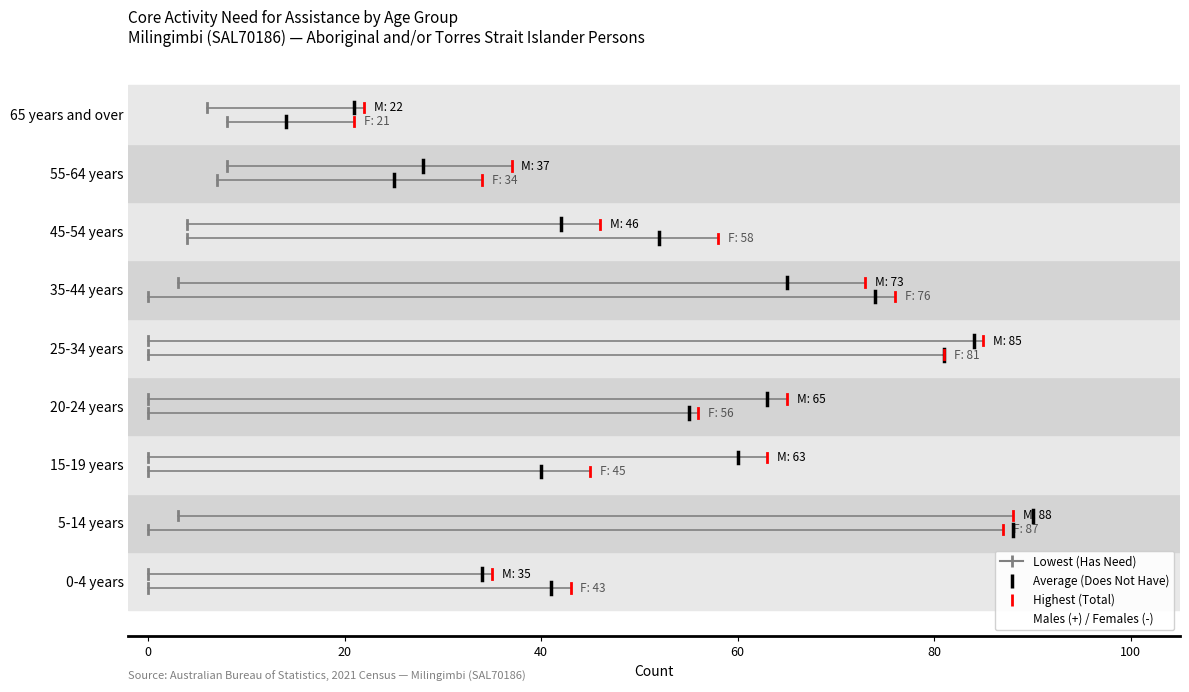

Rank the series by their average value, from highest to lowest.

Has need for assistance (Males), Has need for assistance (Females)